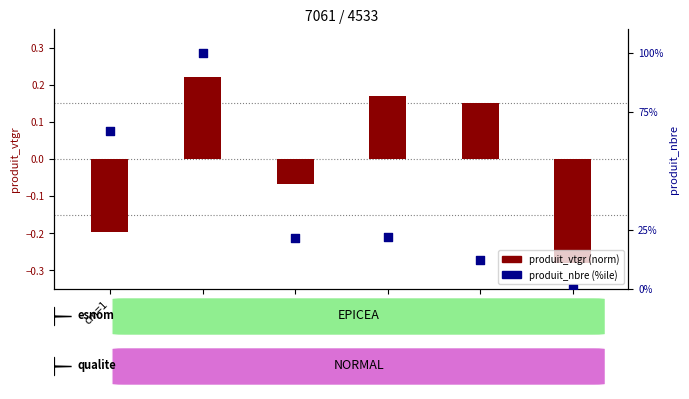

Which series has the largest total across all categories?

produit_nbre